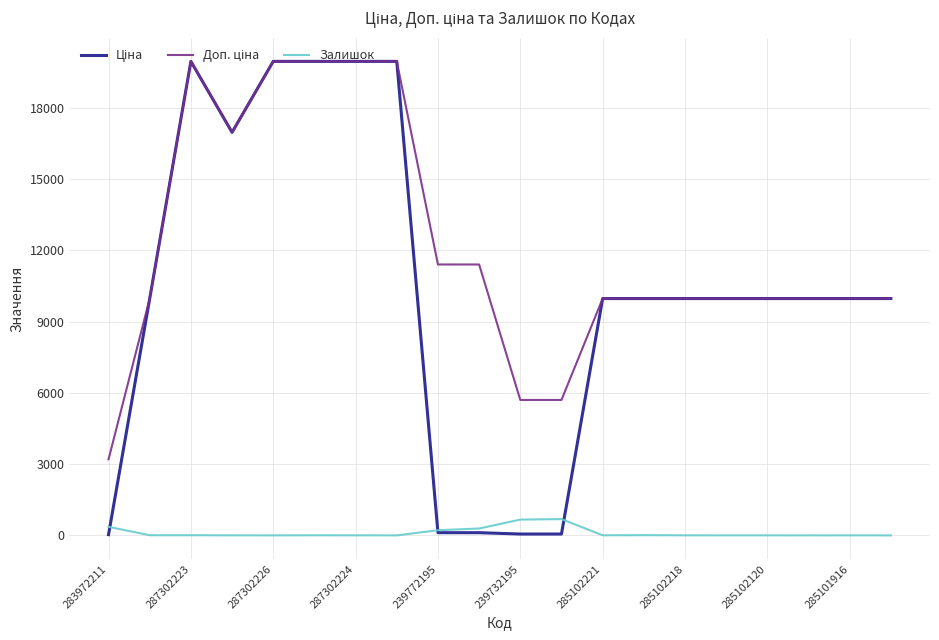

How many distinct data groups are displayed?

3